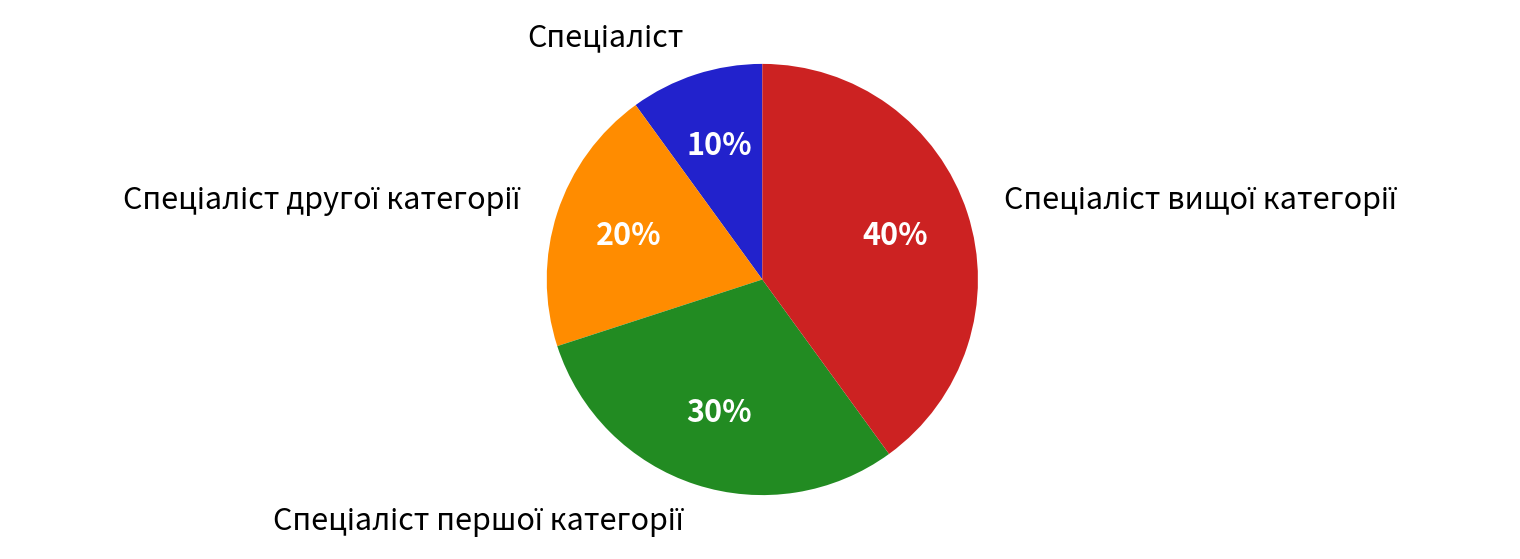

To the nearest percent, what is the average slice percentage?

25%